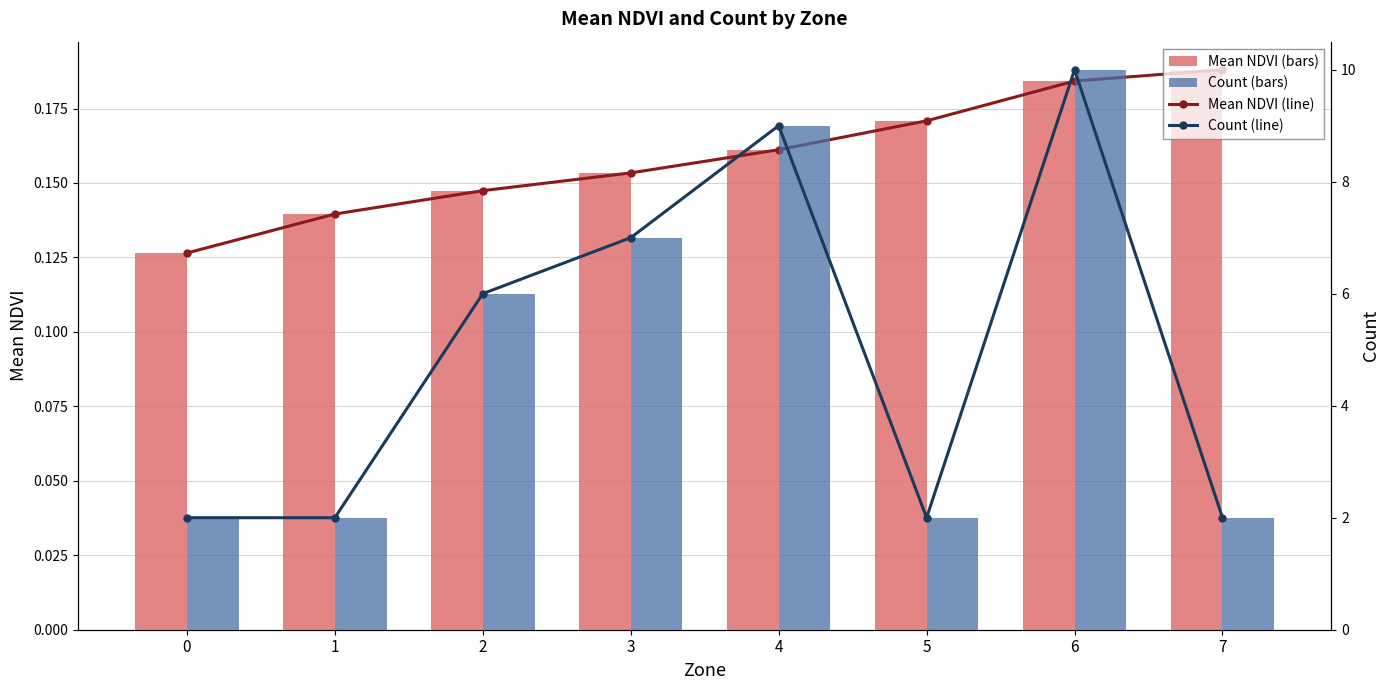

Reading left to right, extract all data points from this chart.

Mean NDVI (line): 0.1	0.1	0.1	0.2	0.2	0.2	0.2	0.2
Mean NDVI: 0.1	0.1	0.1	0.2	0.2	0.2	0.2	0.2
Count (line): 2.0	2.0	6.0	7.0	9.0	2.0	10.0	2.0
Count: 2.0	2.0	6.0	7.0	9.0	2.0	10.0	2.0